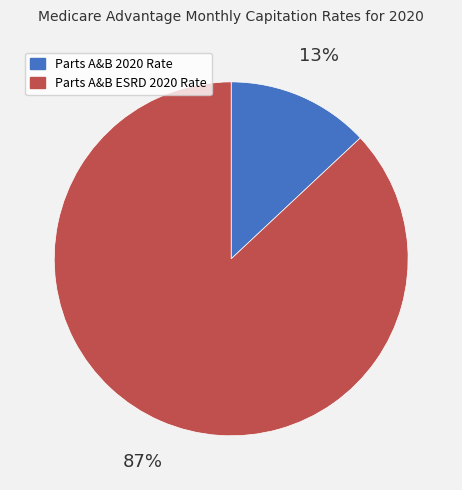

How many segments does this pie chart have?

2